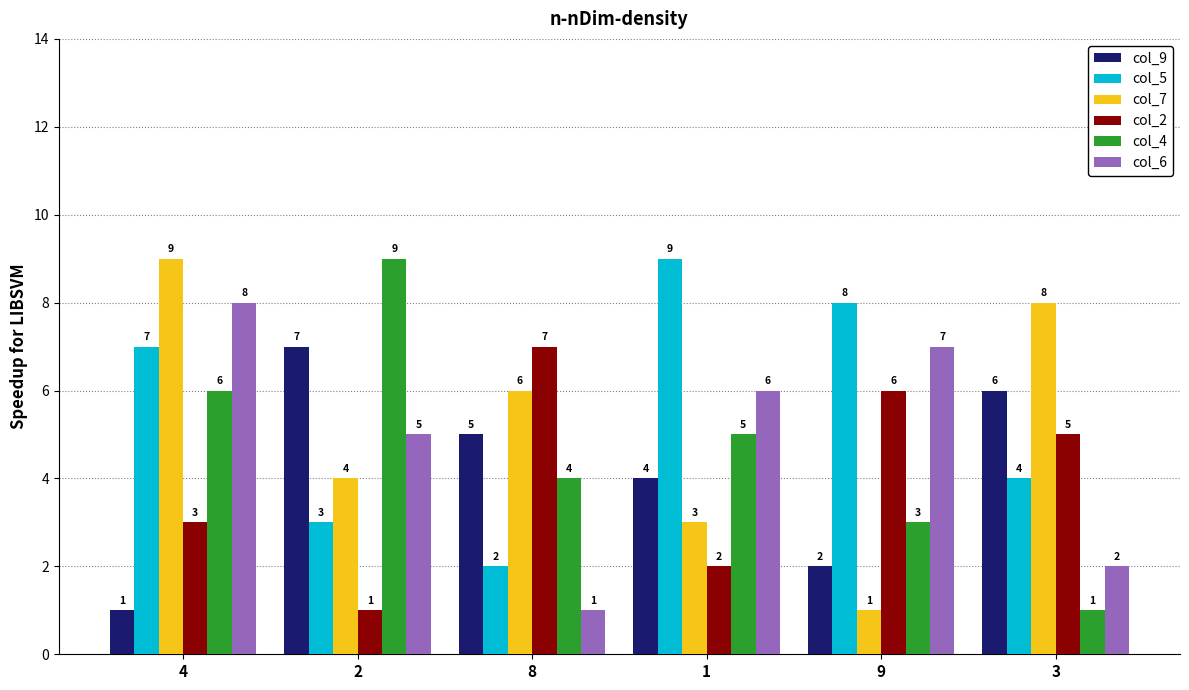

What position from the right is 2?

5